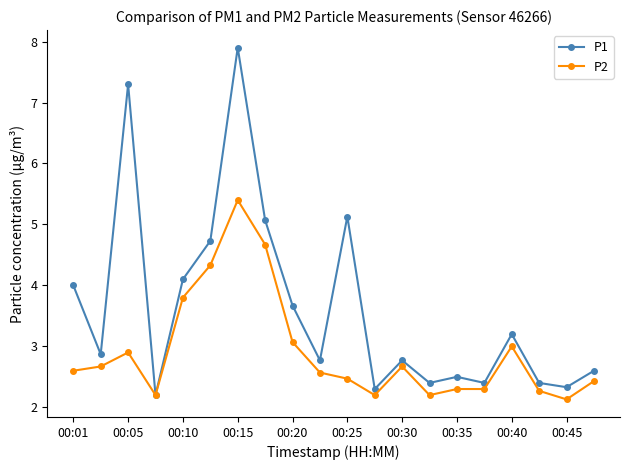

What is the lowest value of the P2 series?

2.1